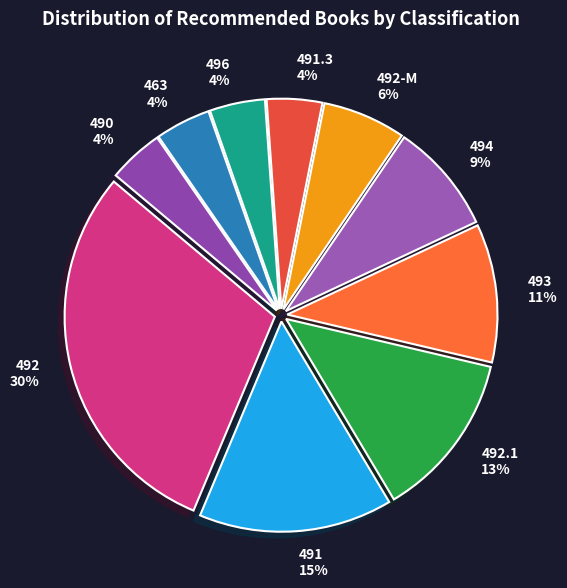

What percentage is the 463 slice, to the nearest percent?

4%